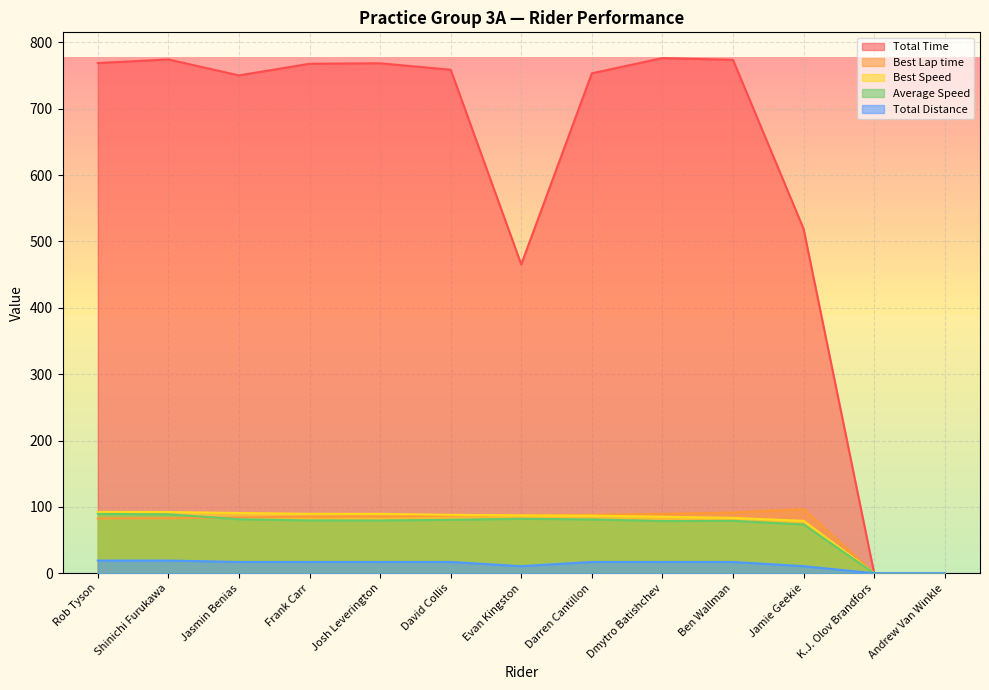

Which has a higher value, Jasmin Benias or Rob Tyson?

Rob Tyson